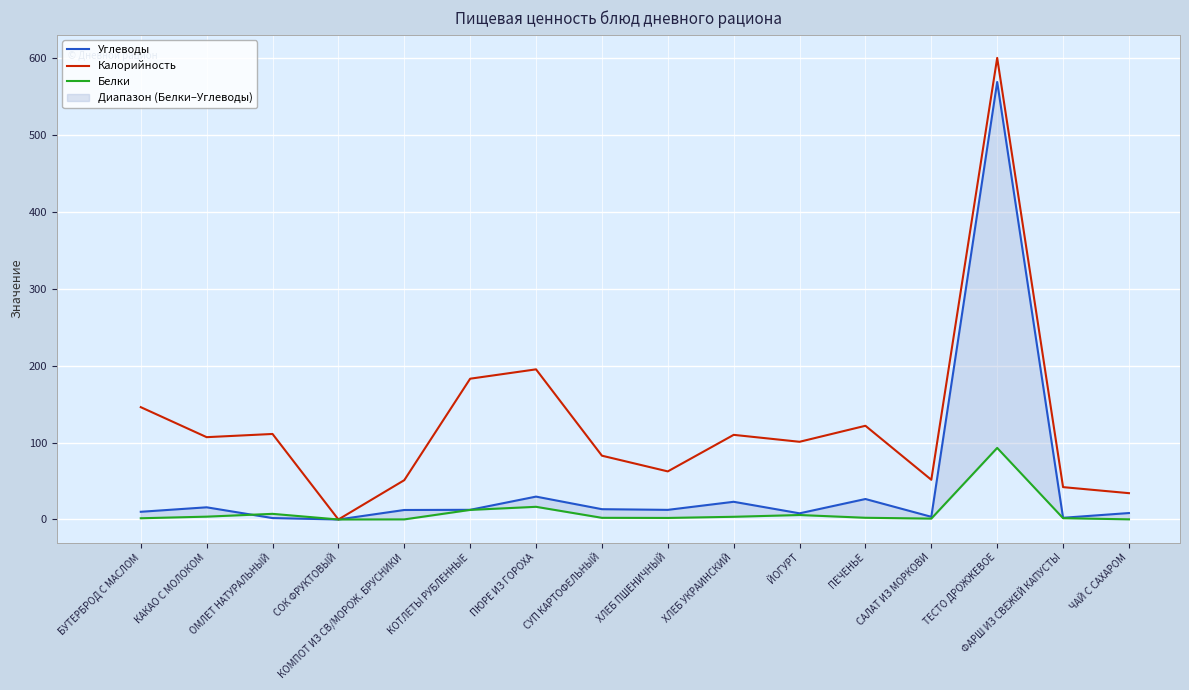

Where is the first local maximum for Белки?

ОМЛЕТ НАТУРАЛЬНЫЙ